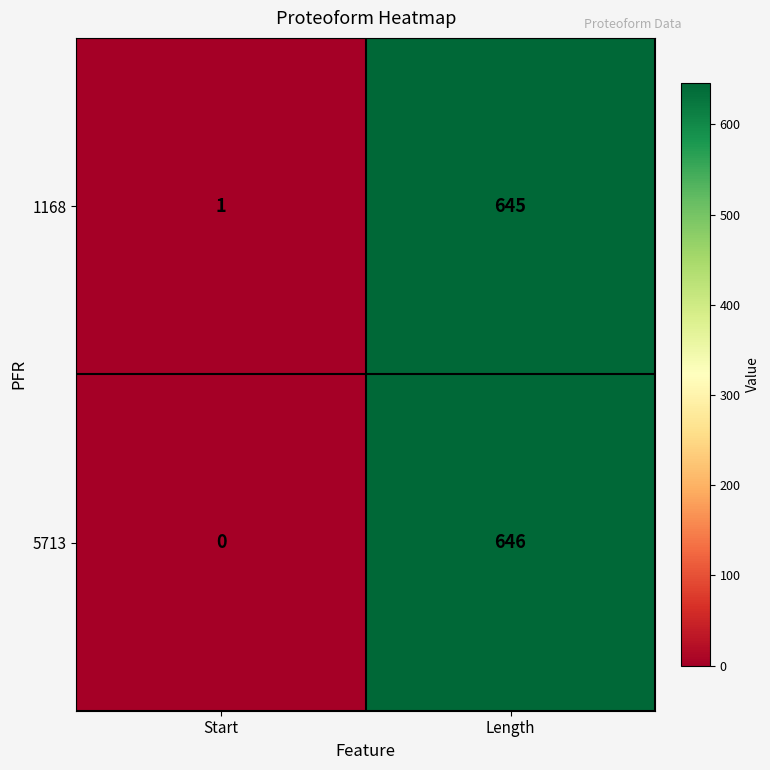

At which label is 1168 closest to 323?

Start